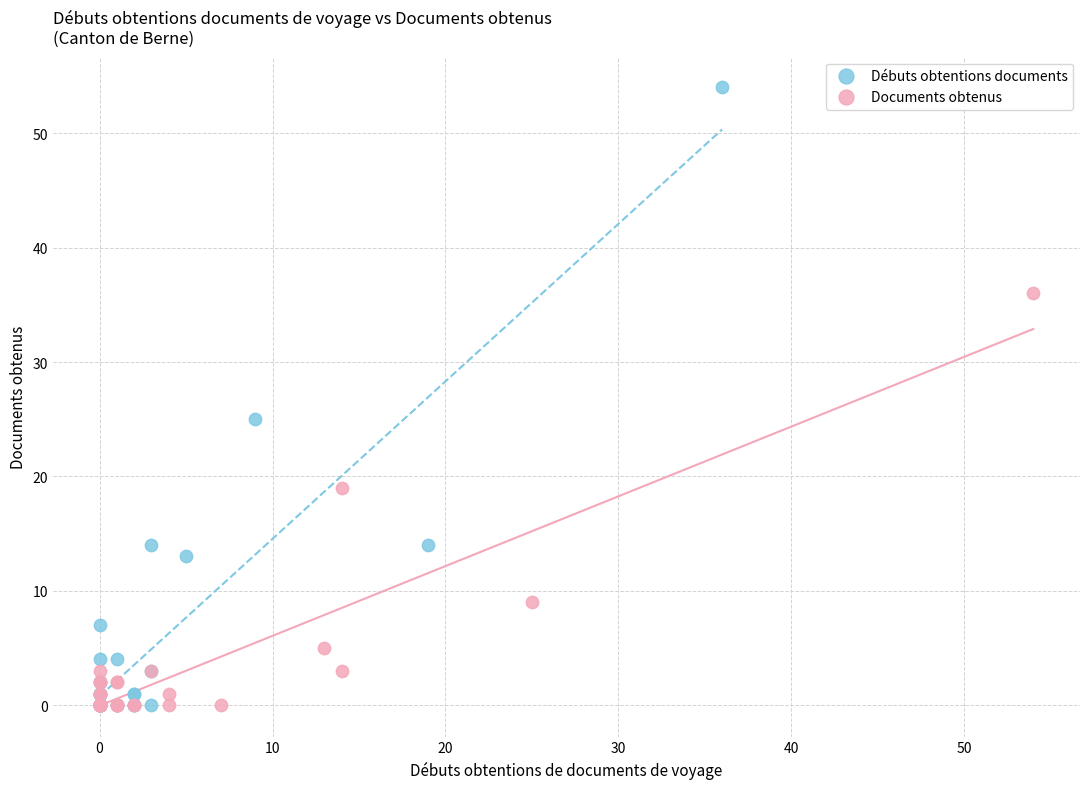

Which series has the widest spread of Y values?

Débuts obtentions documents